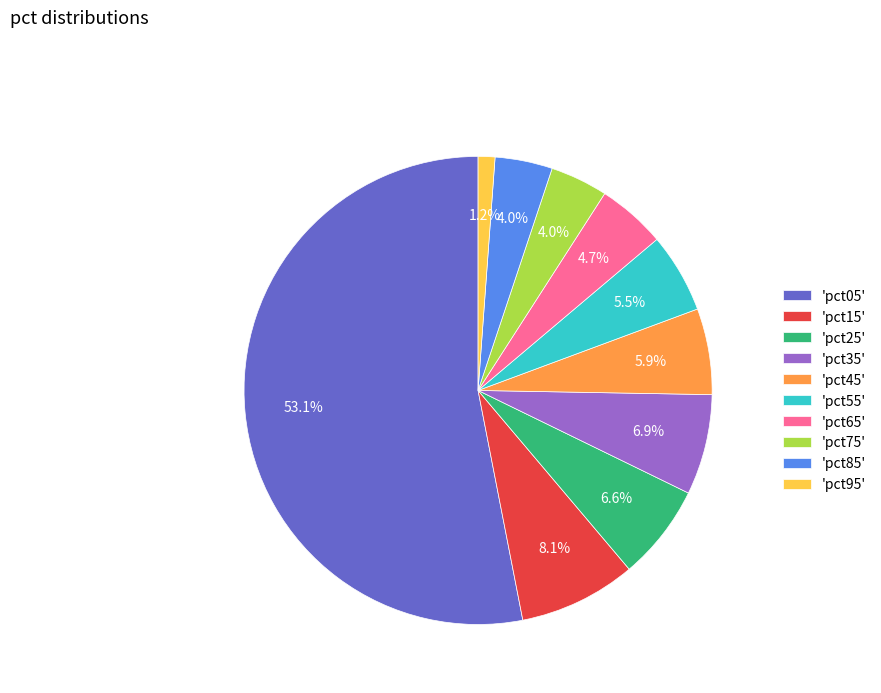

What is the majority slice?

'pct05'